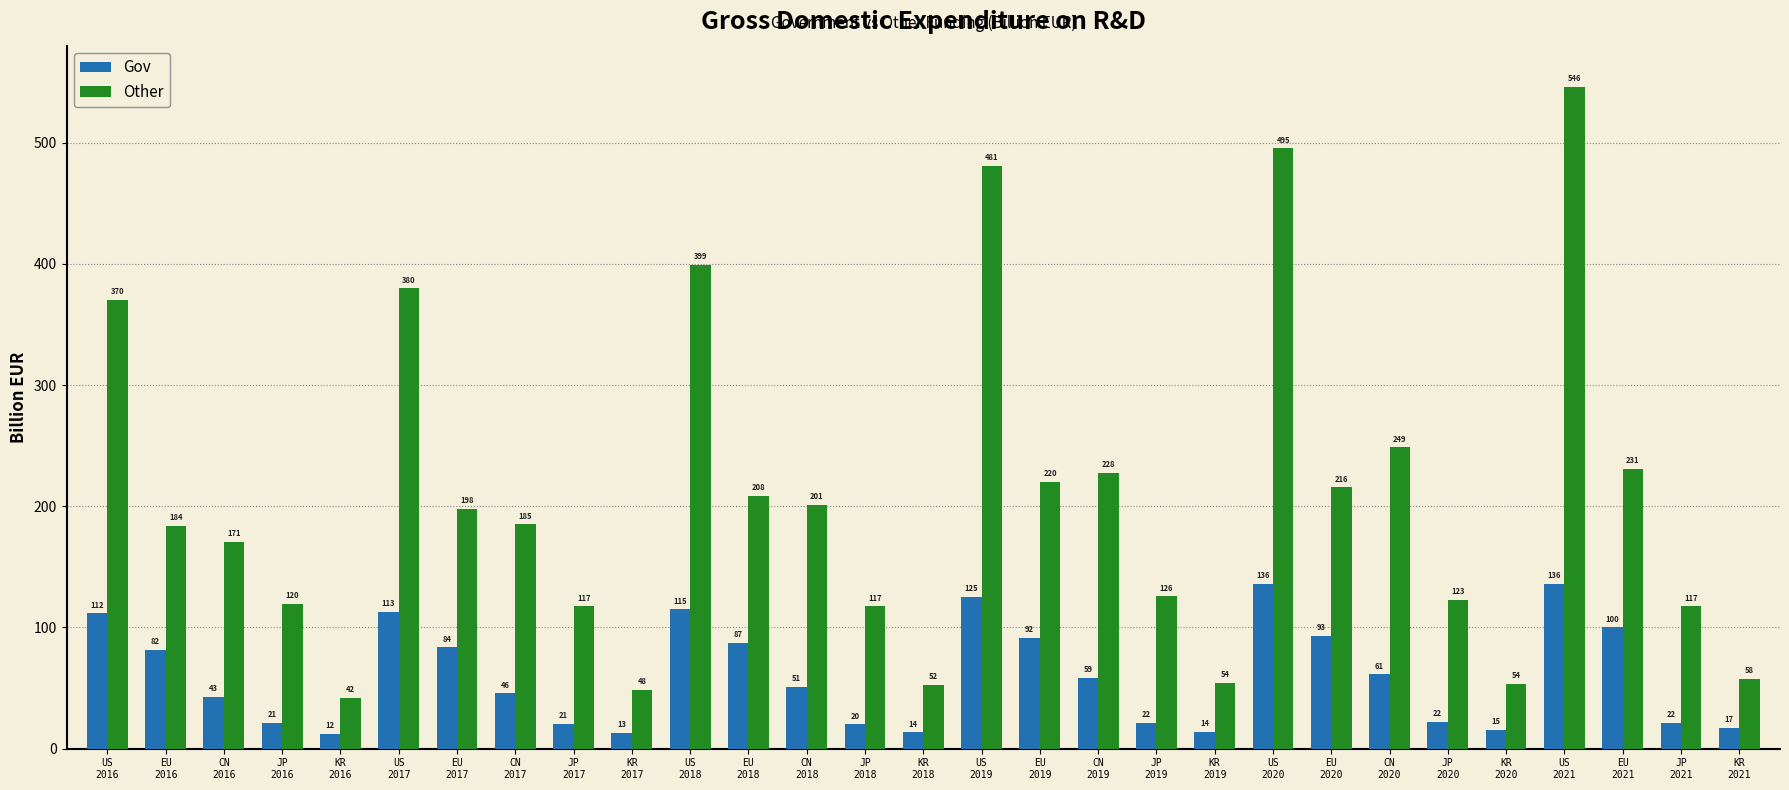

At how many categories does at least one series exceed 127?

17